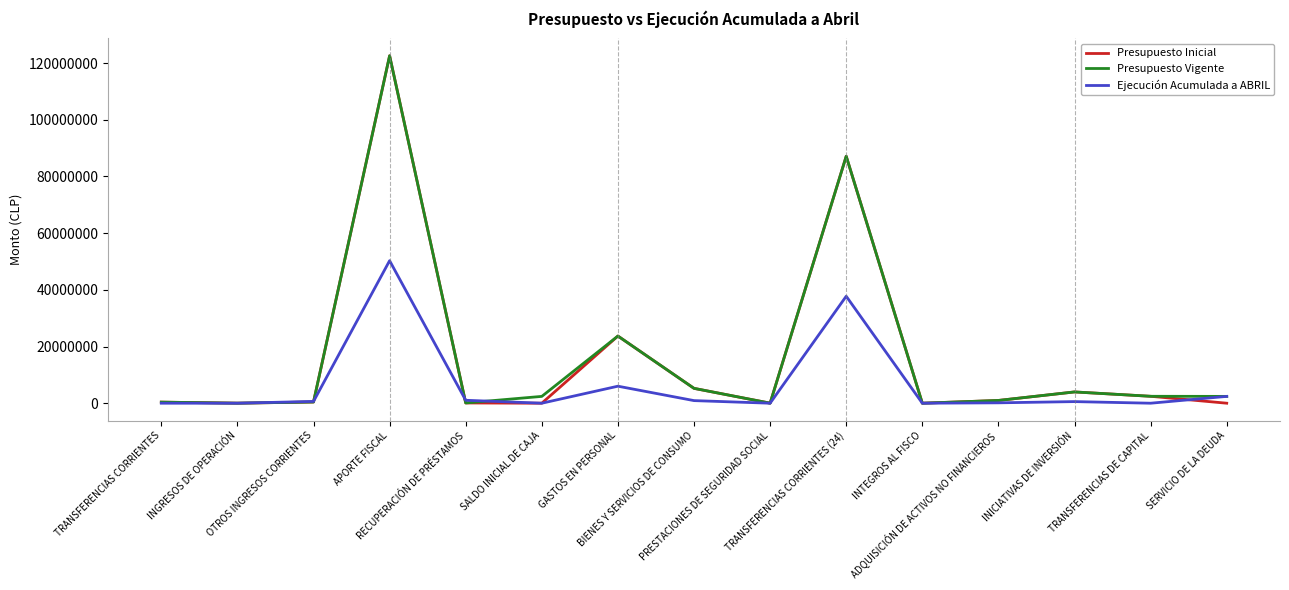

Where does the Ejecución Acumulada a ABRIL series first go above 567004?

OTROS INGRESOS CORRIENTES